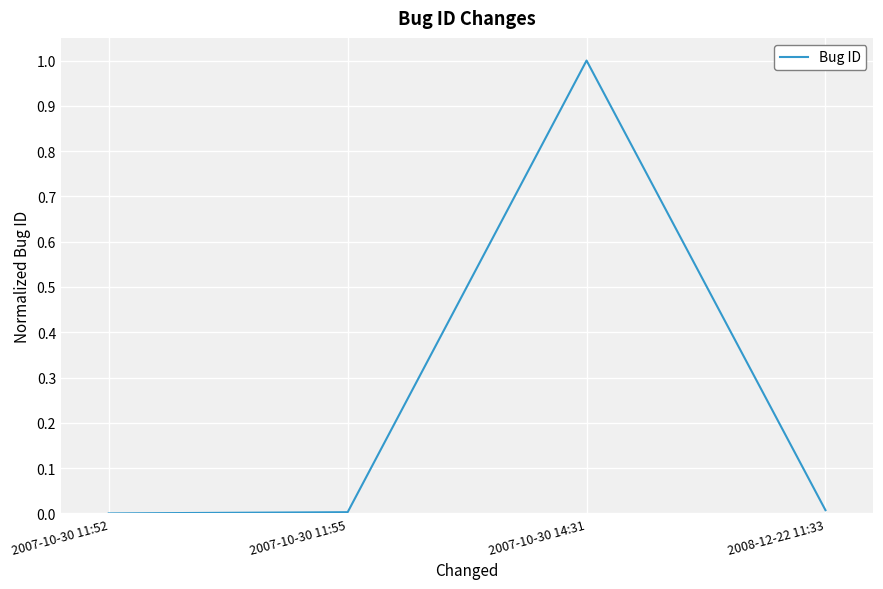

What is the sum of all values?

1.0